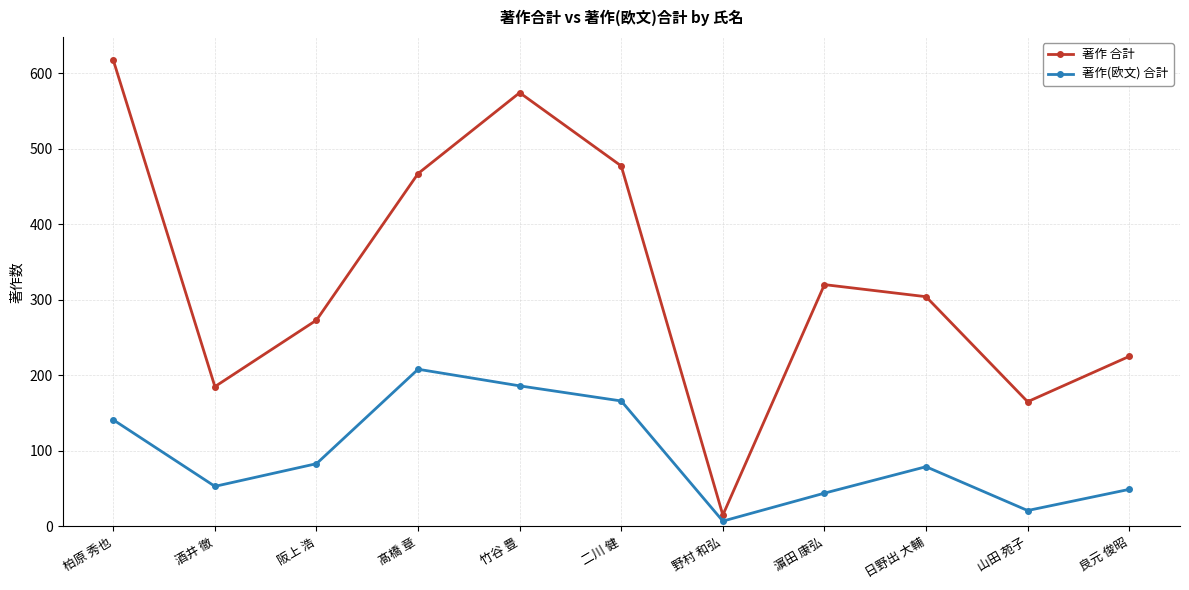

How many interior local valleys does the 著作 合計 series have?

3